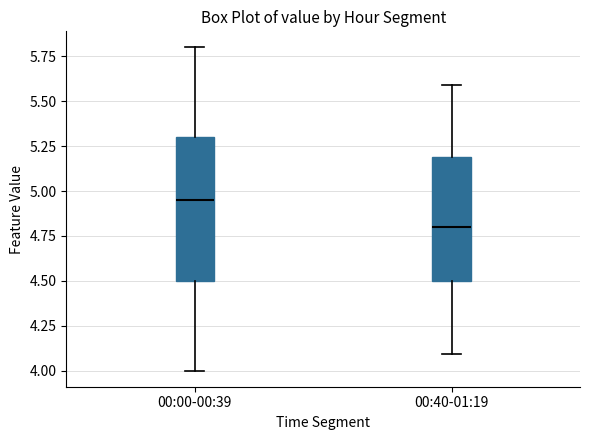

Where is the lower edge of the box for 00:00-00:39 on the y-axis? The values are not printed on the chart, so give them approximately, as read against the axis.

4.50